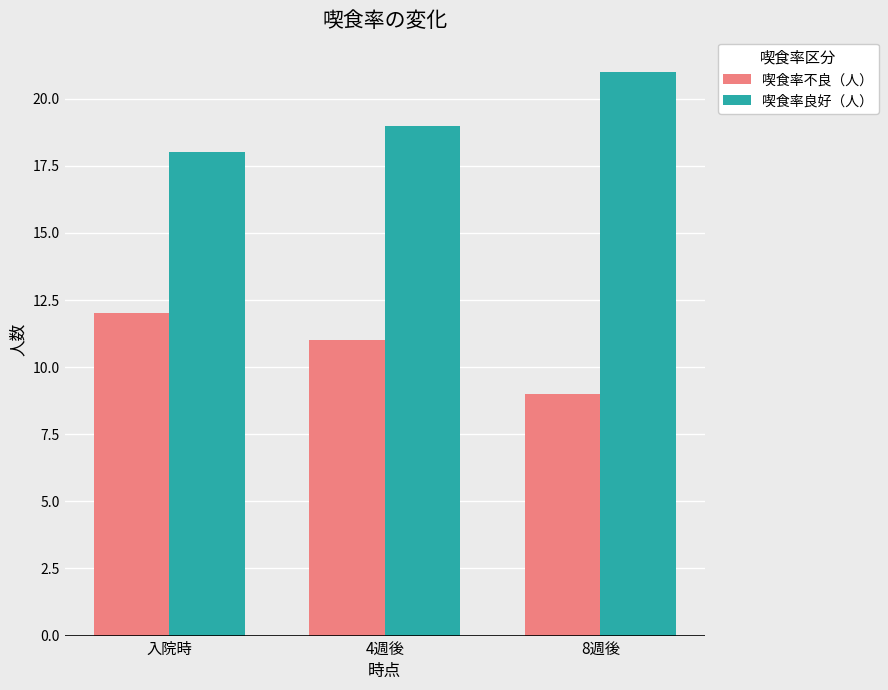

Does the chart contain any negative values?

No